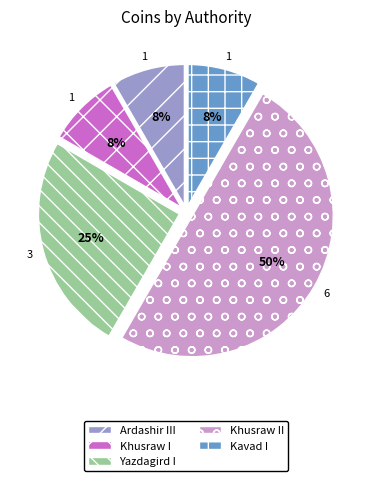

To the nearest percent, what is the average slice percentage?

20%